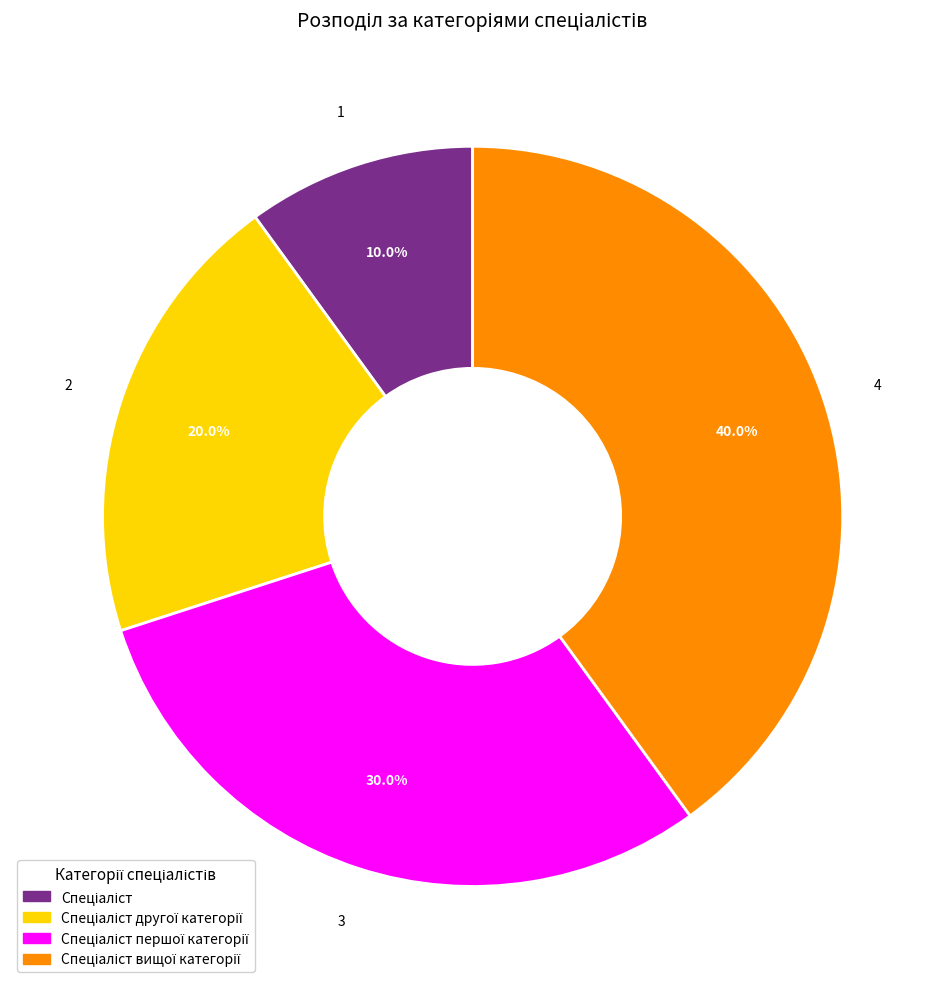

Is there any slice that represents more than half of the pie?

No